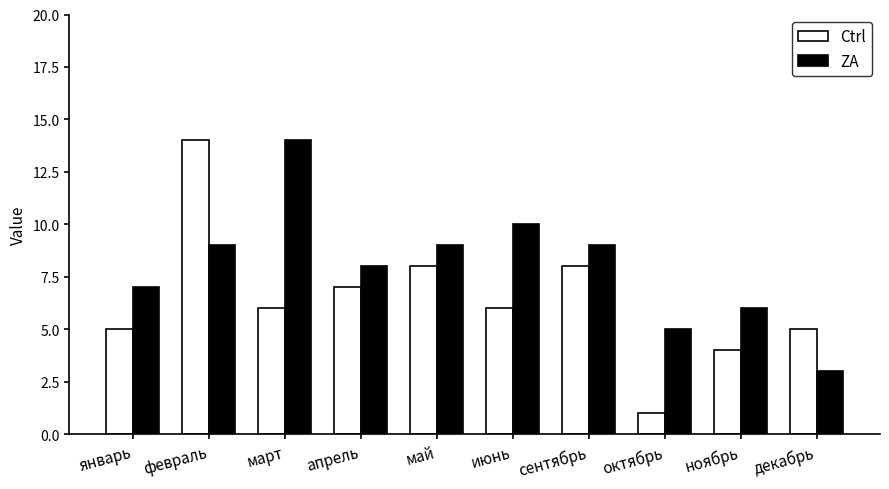

How many categories are shown in the chart?

10